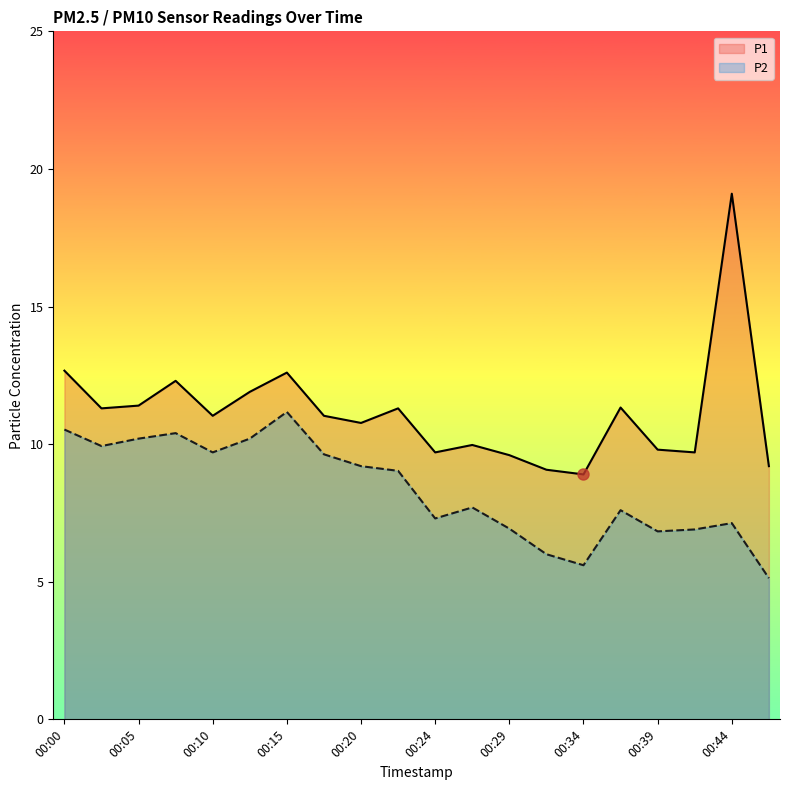

At which category does P2 reach its first local peak?

00:07